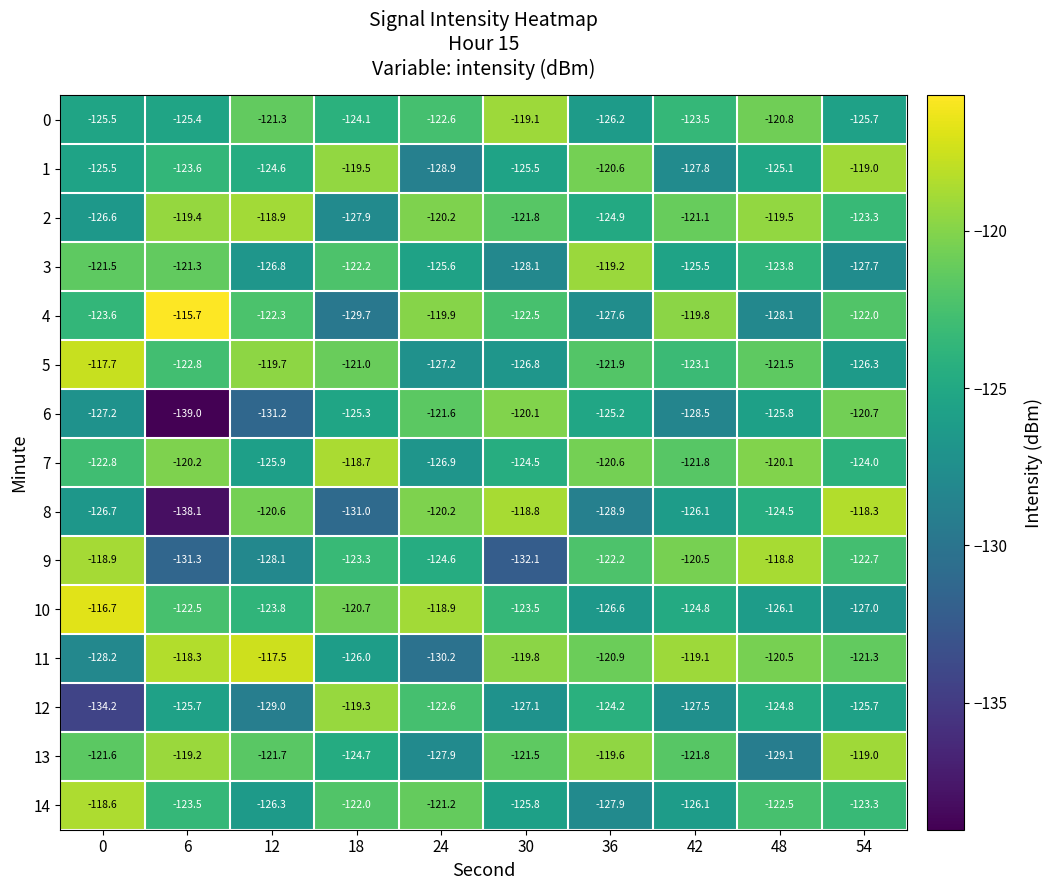

Where is 0 nearest to the value -122?

24